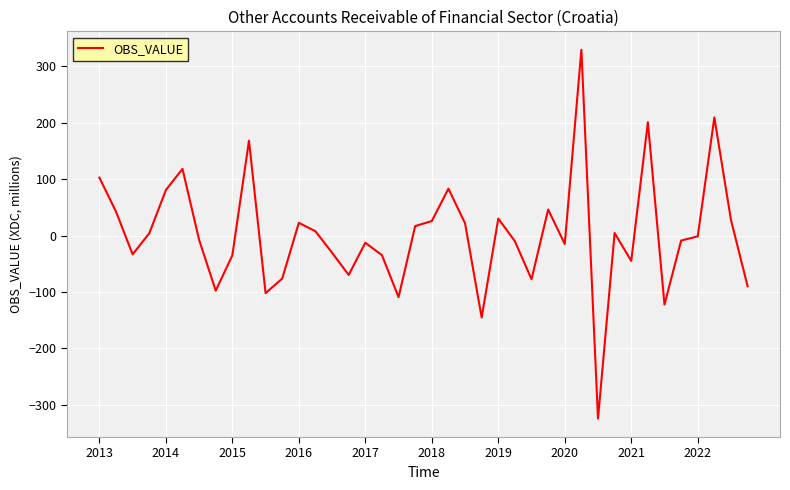

What is the smallest value displayed?

-324.5